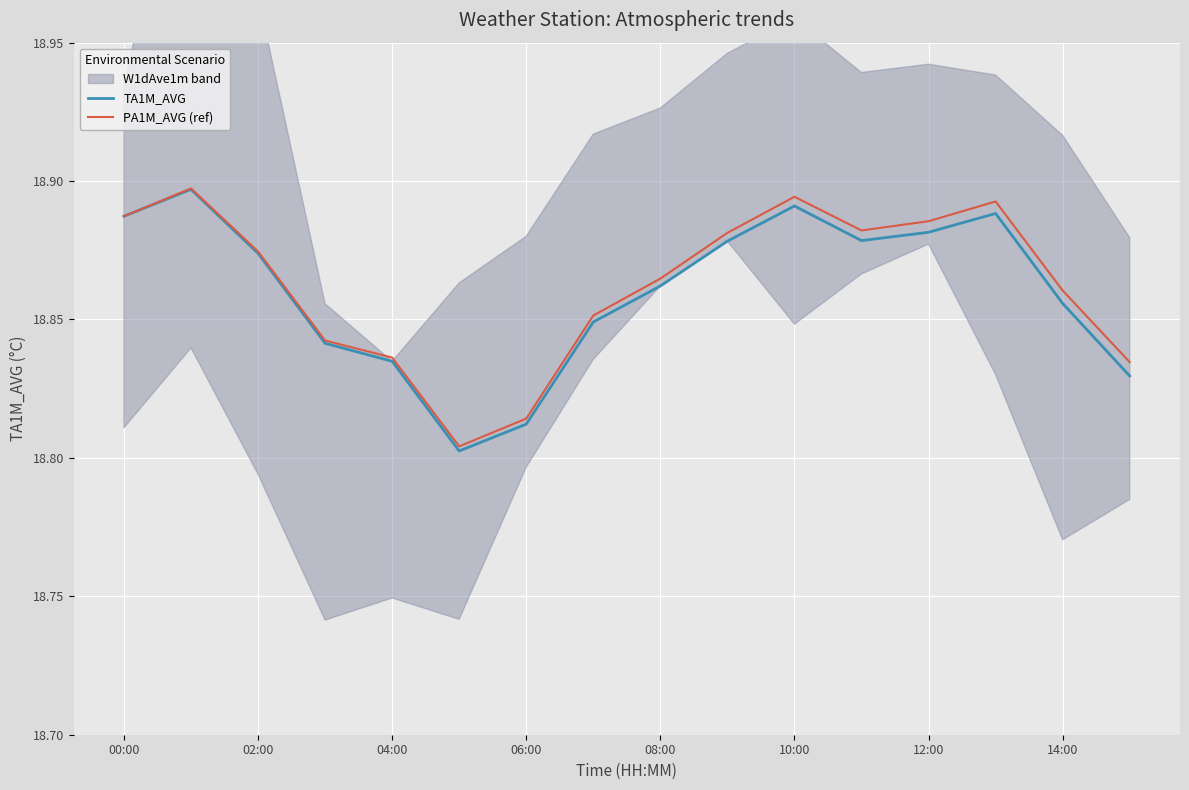

The PA1M_AVG (ref) series shows 27.1 at 06:00. True or false?

False